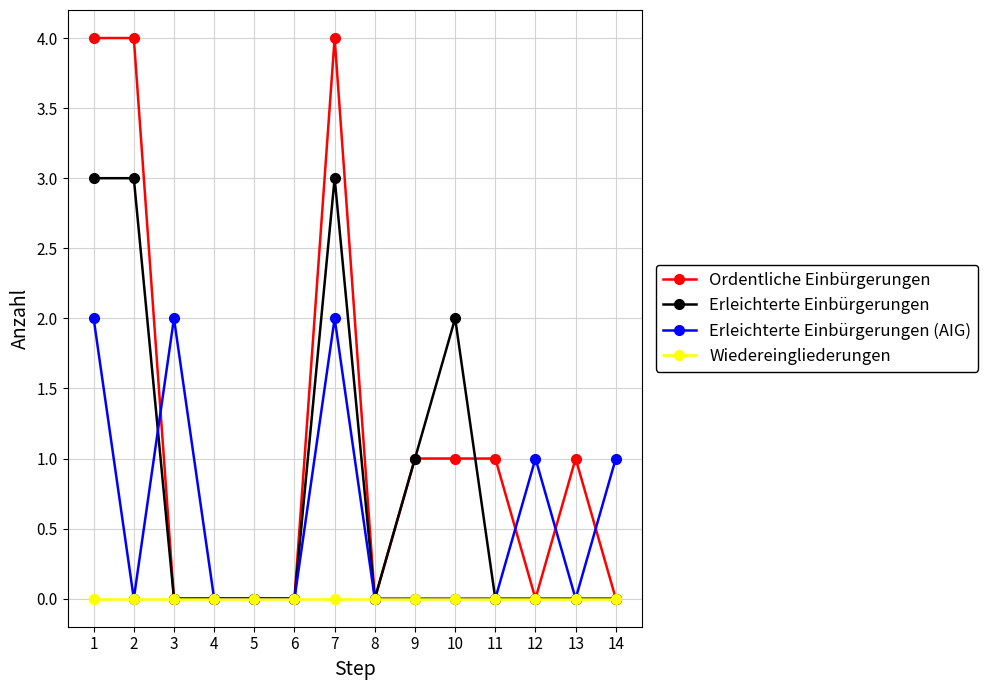

Is this an area chart (filled region under the line)?

No